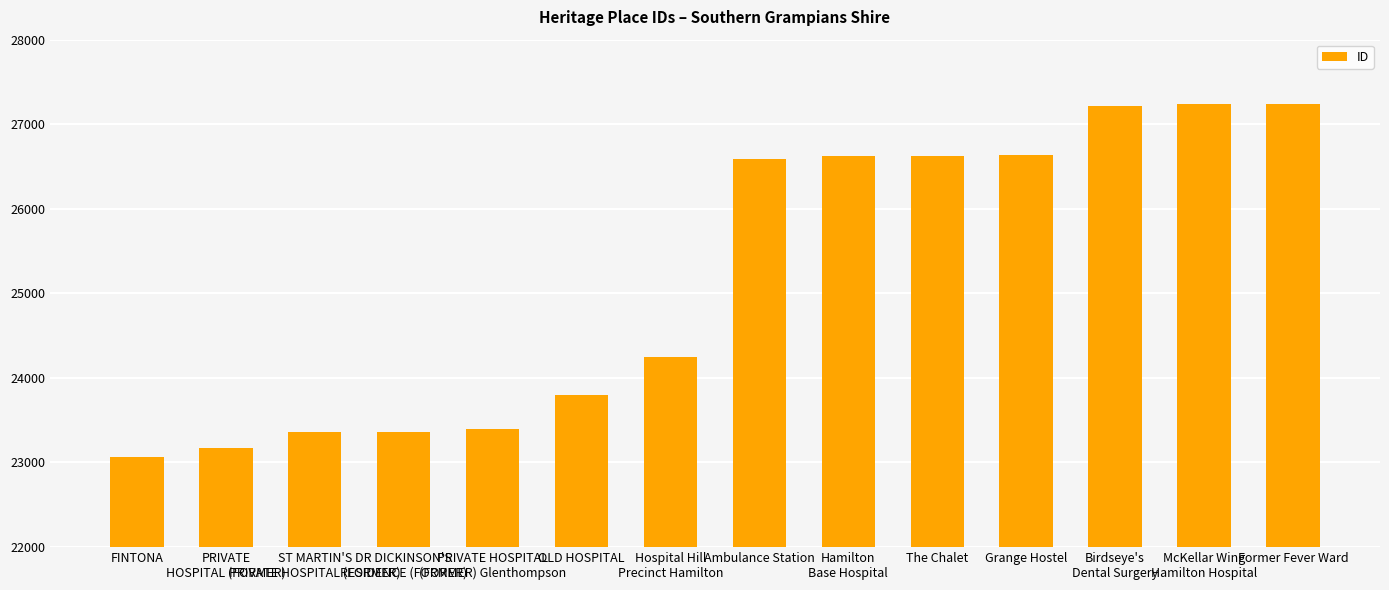

What is the minimum value shown in the chart?

23057